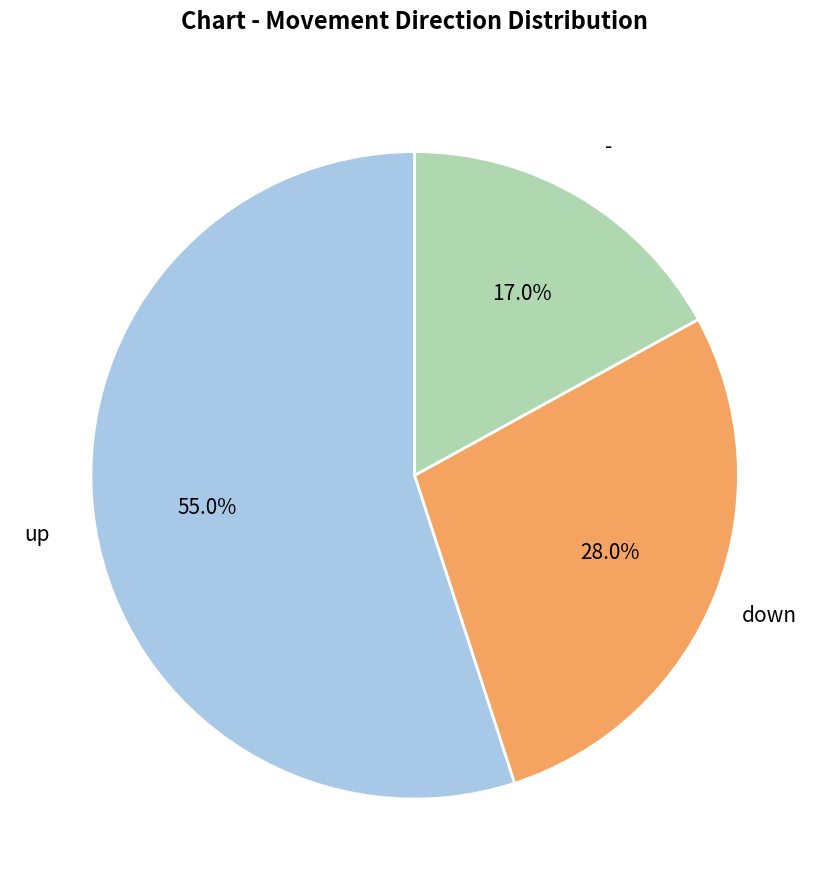

To the nearest percent, what is the average slice percentage?

33%